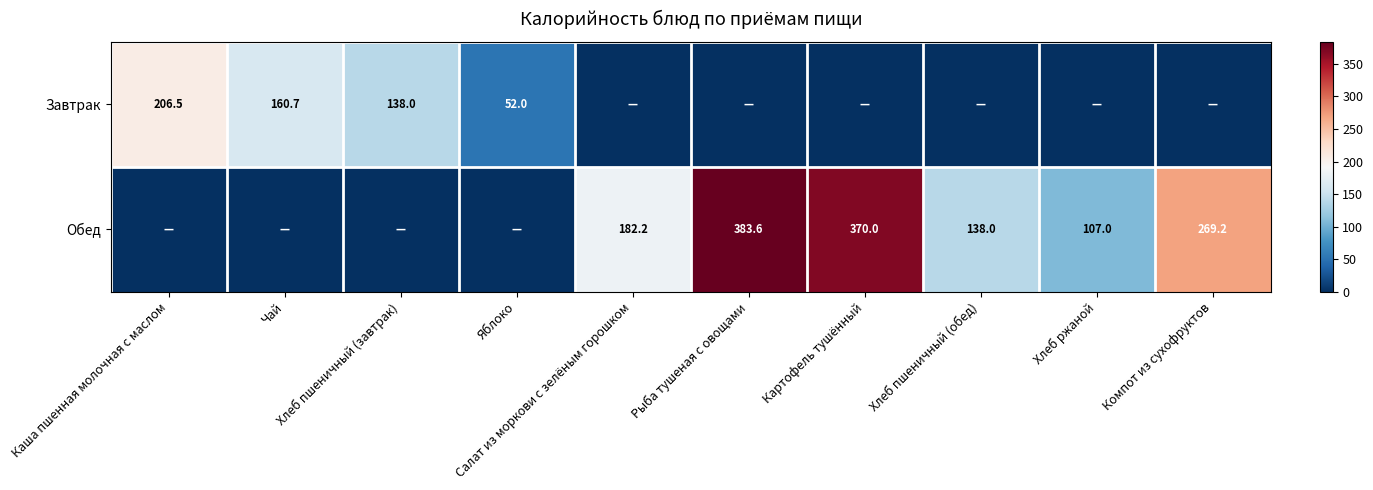

At which category is the sum across all series the highest?

Рыба тушеная с овощами